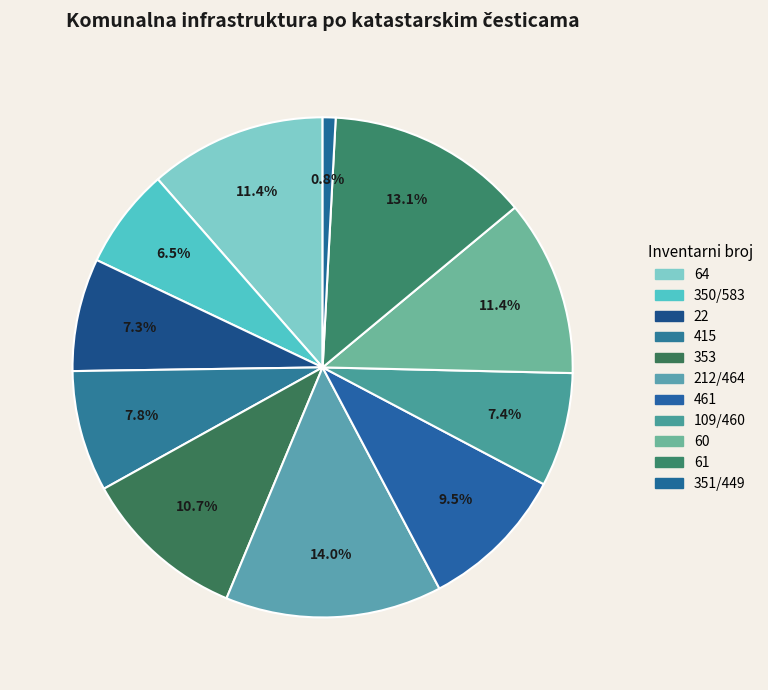

What is the change in value from 350/583 to 351/449?

-1394